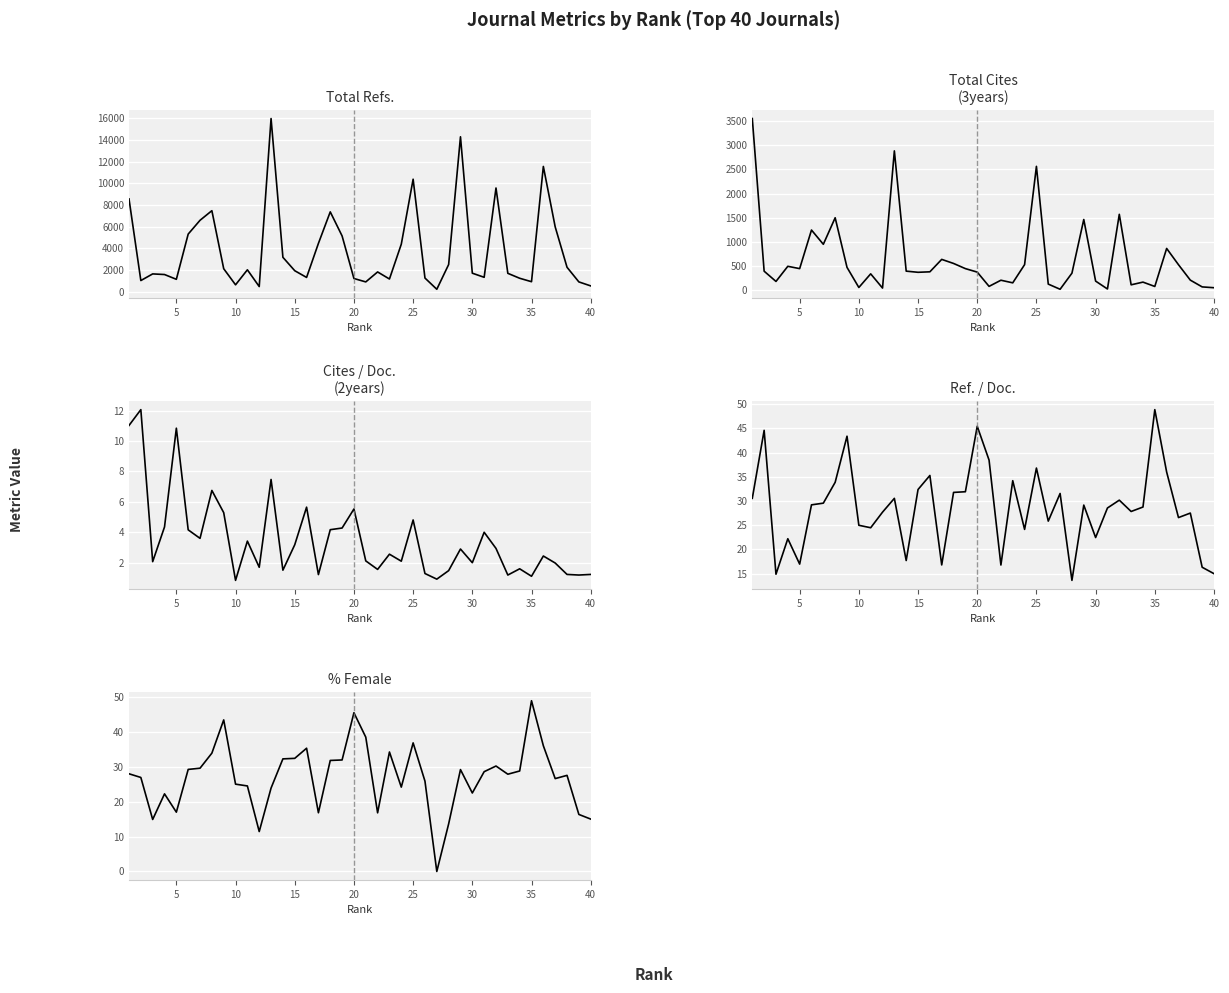

True or false: Total Cites (3years) has more than 0 points higher than both neighbors.

True